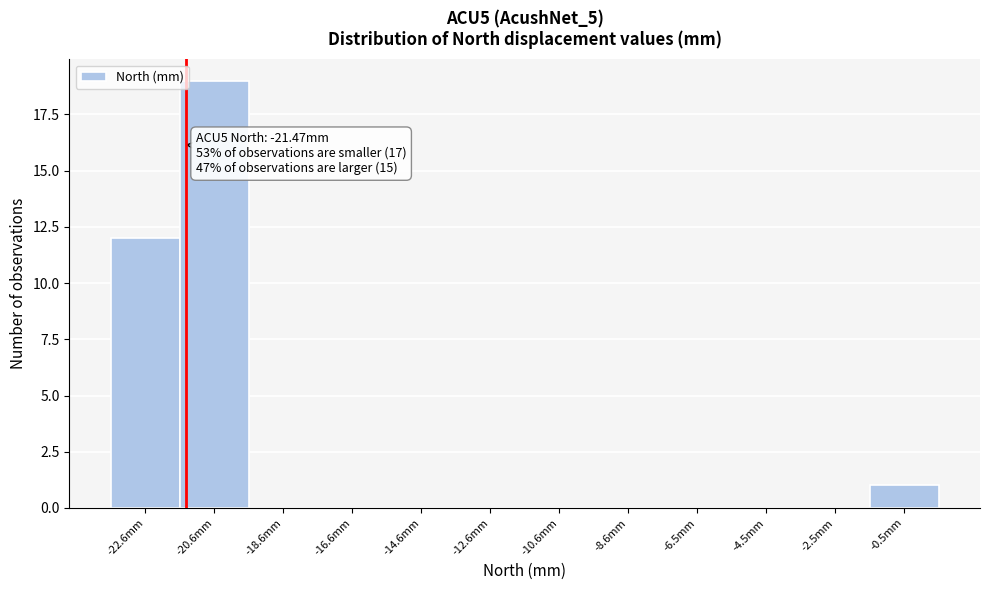

Over which range of the x-axis is the bar tallest?

-21.5 to -19.5